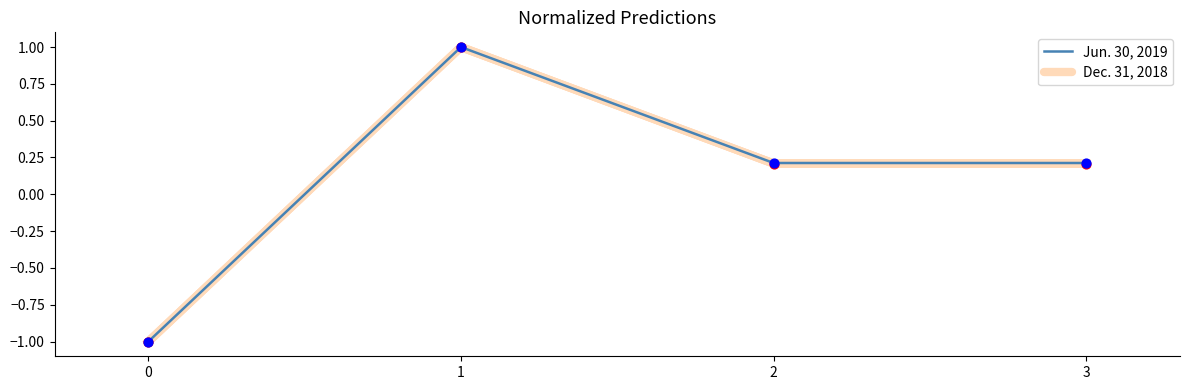

Is the value of Dec. 31, 2018 at 3 greater than the value of Jun. 30, 2019 at 1?

No